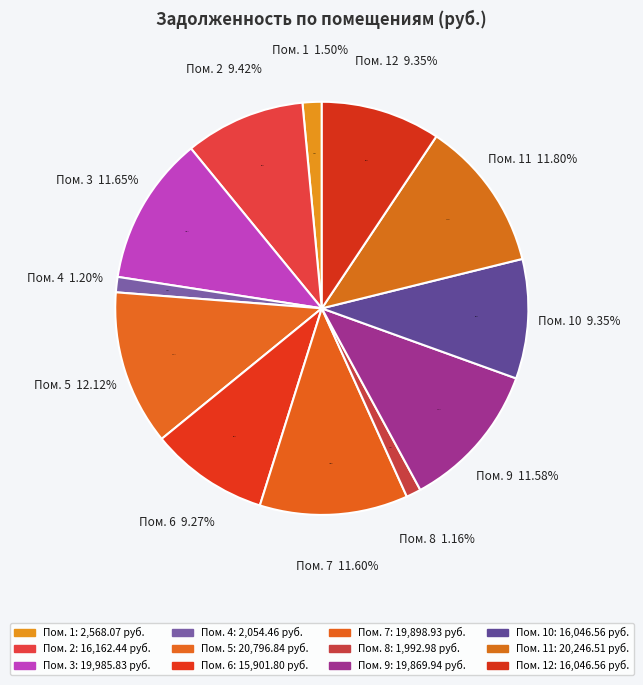

Is it true that 6 is 18% of the pie?

False